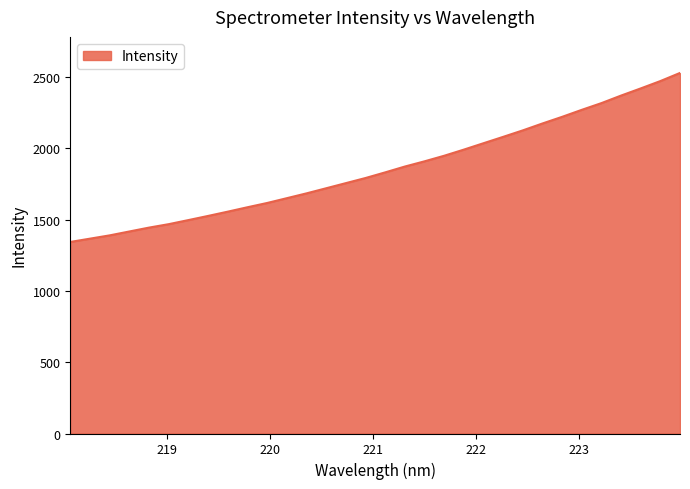

How many series are shown in this chart?

1